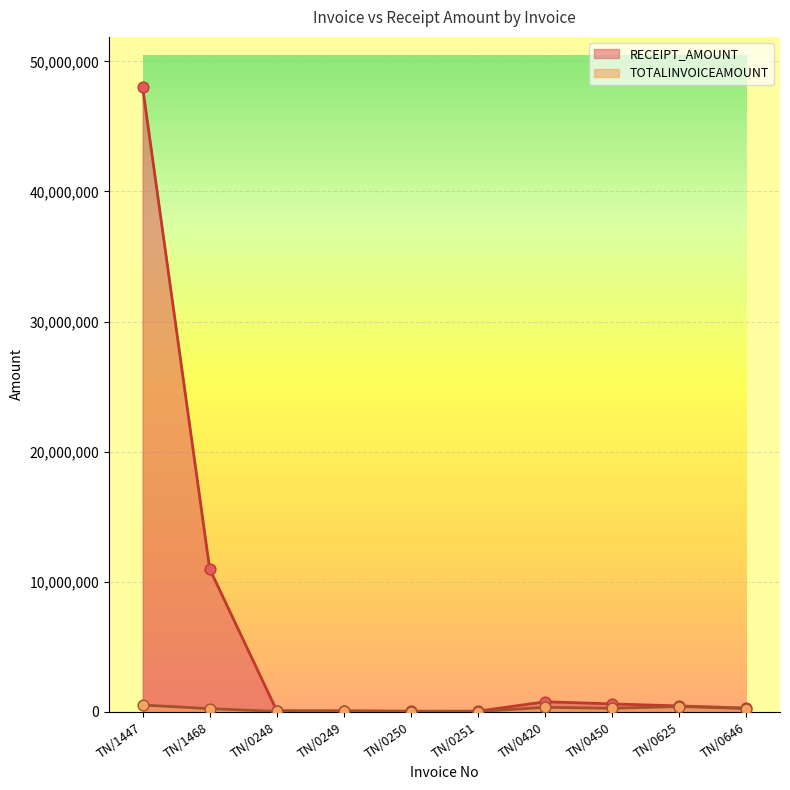

Which series reaches the minimum Y coordinate?

TOTALINVOICEAMOUNT